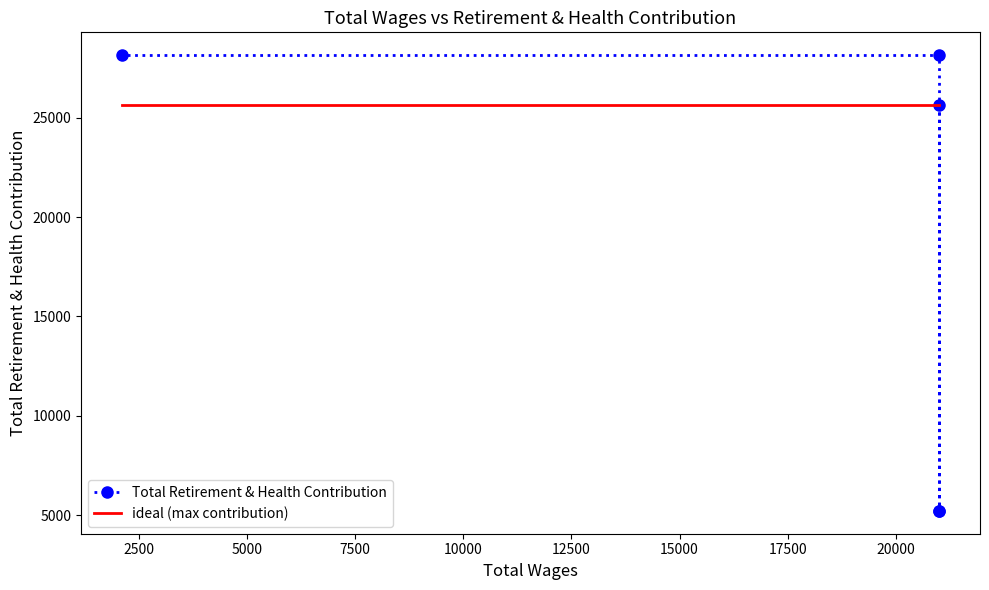

The Total Retirement & Health Contribution series shows 18713 at 7500. True or false?

False